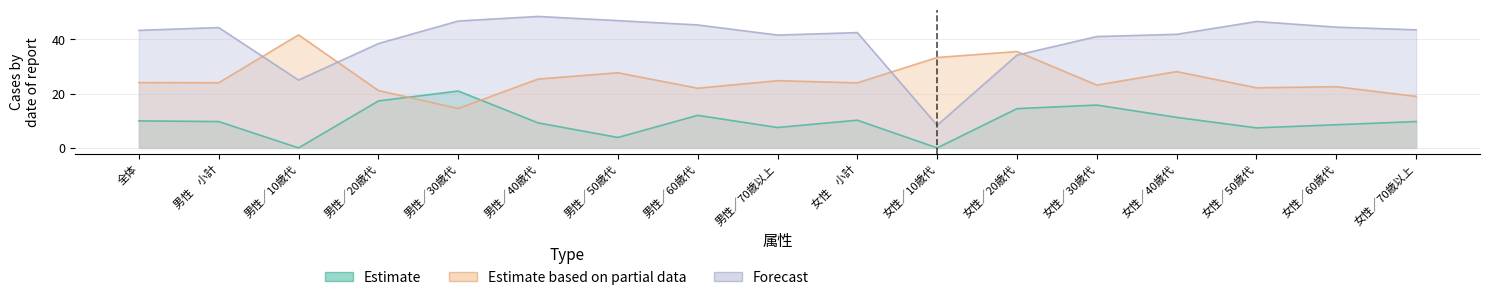

The Estimate based on partial data (どちらかといえばそう思う) series shows 47.4 at 女性／10歳代. True or false?

False